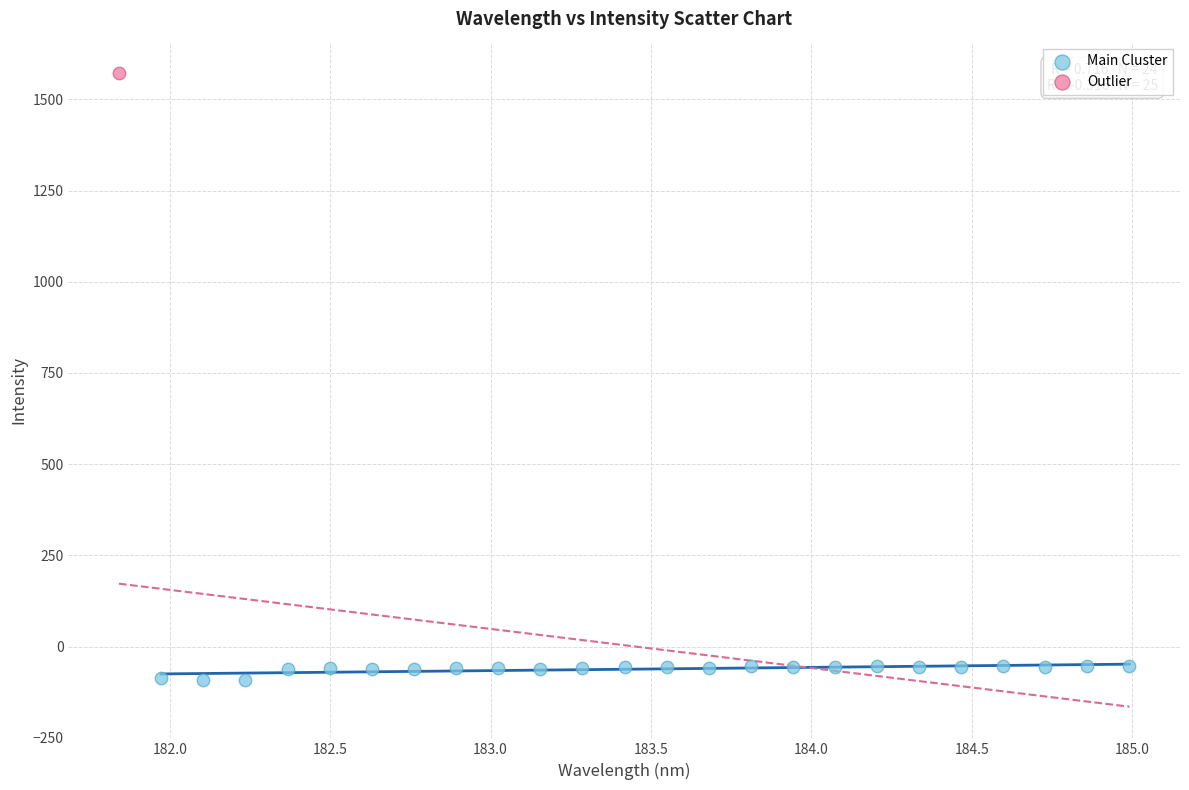

What are all the series names shown in the legend?

Main Cluster, Outlier